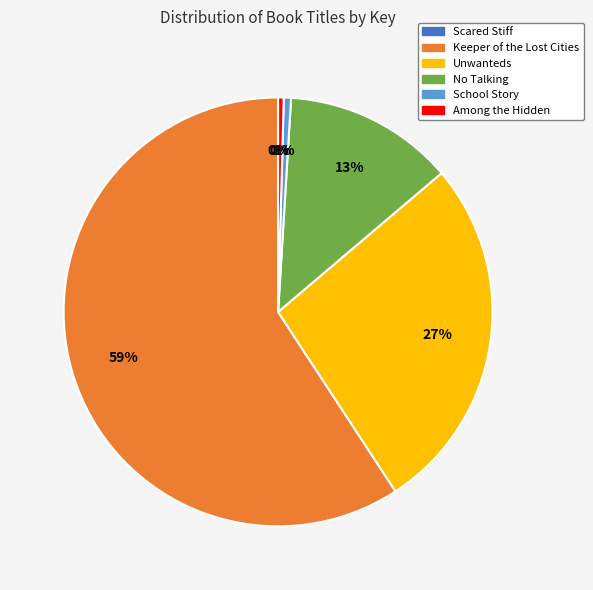

What is the majority slice?

Keeper of the Lost Cities